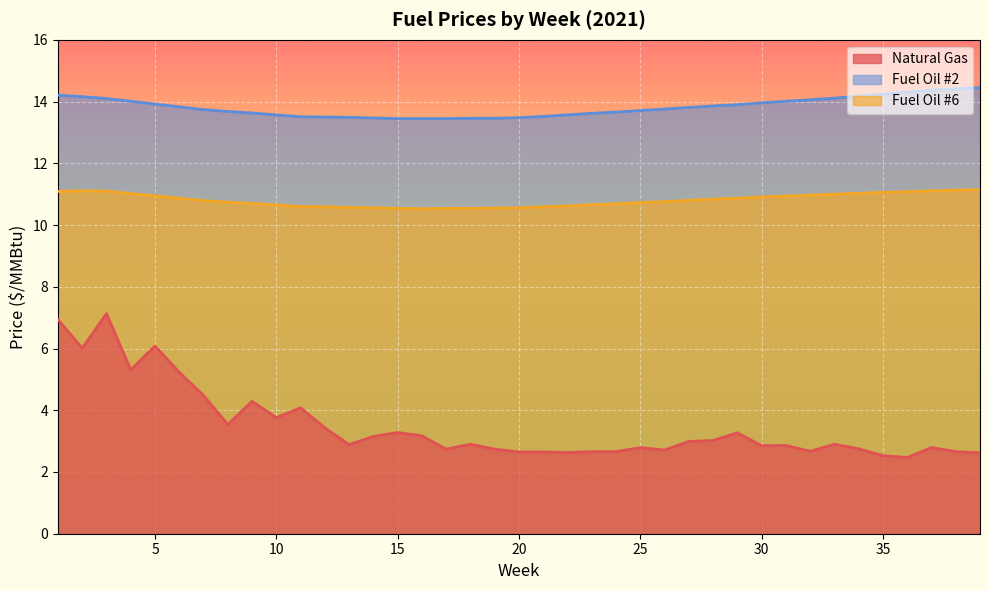

True or false: Natural Gas and Fuel Oil #2 intersect in this chart.

False